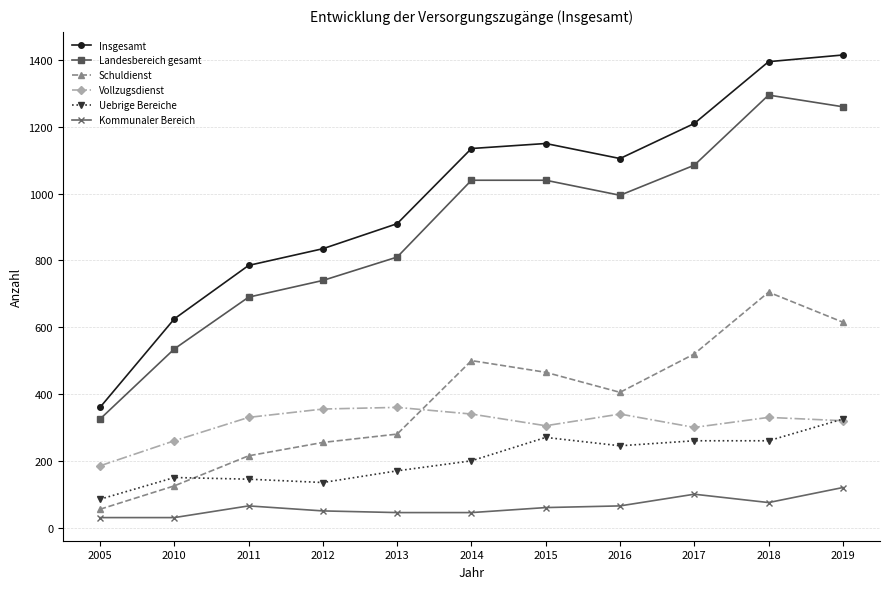

After their last crossing, which series has the higher values: Vollzugsdienst or Schuldienst?

Schuldienst